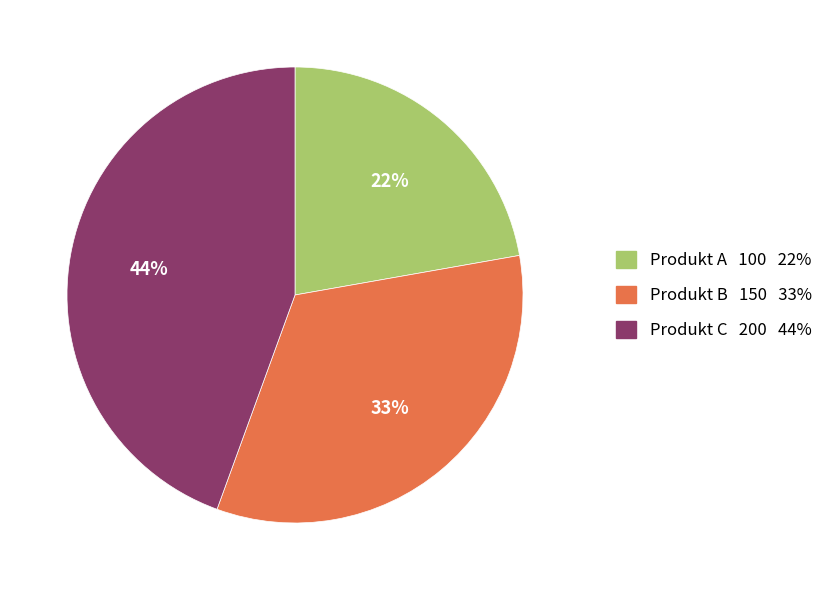

Is it true that Produkt B is 33% of the pie?

True